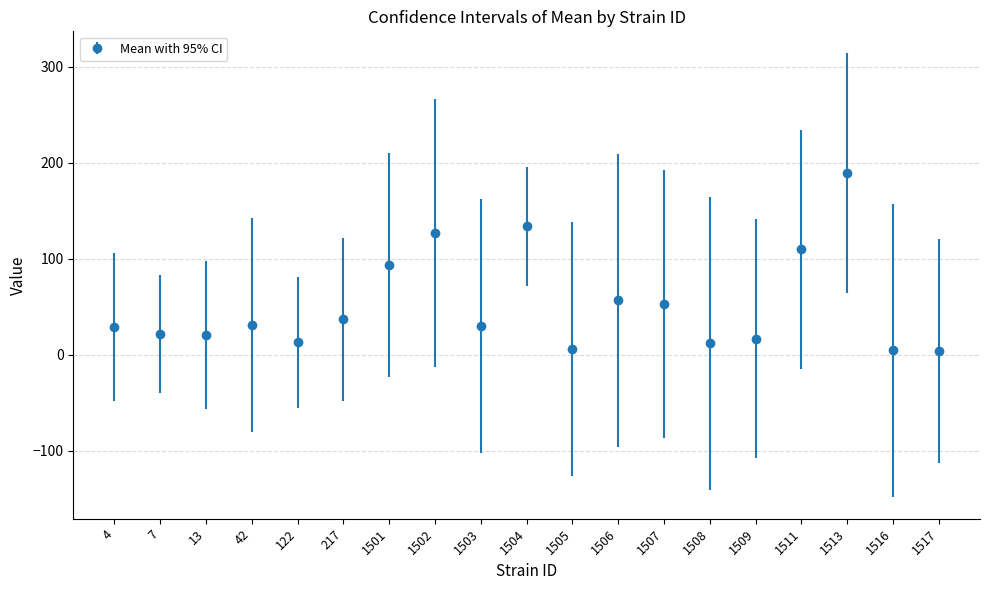

What is the approximate value at 1502?

126.9